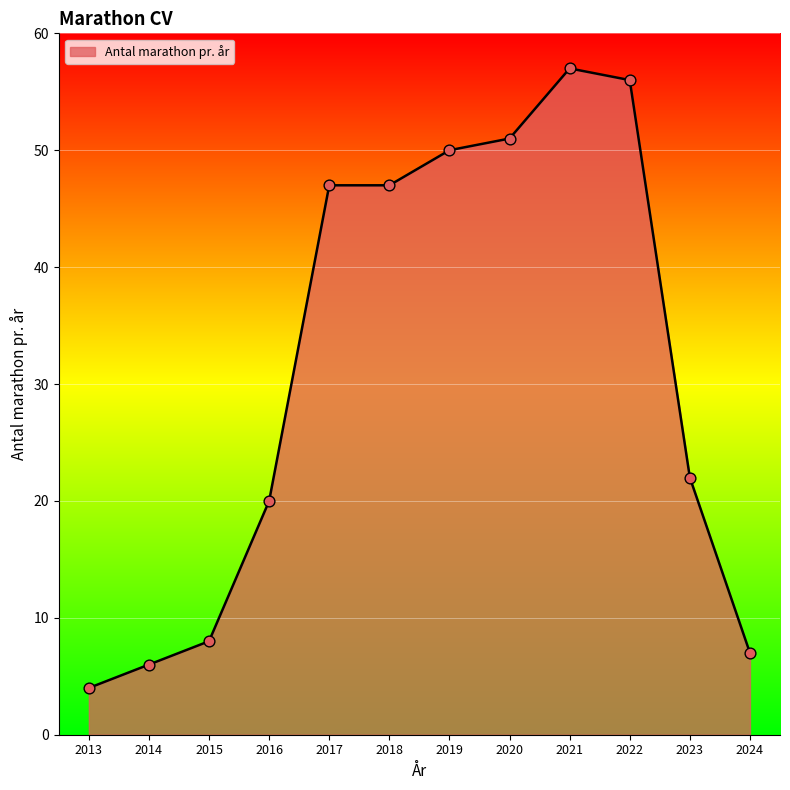

Approximately how many times larger is the value at 2016 compared to 2018?

0.4